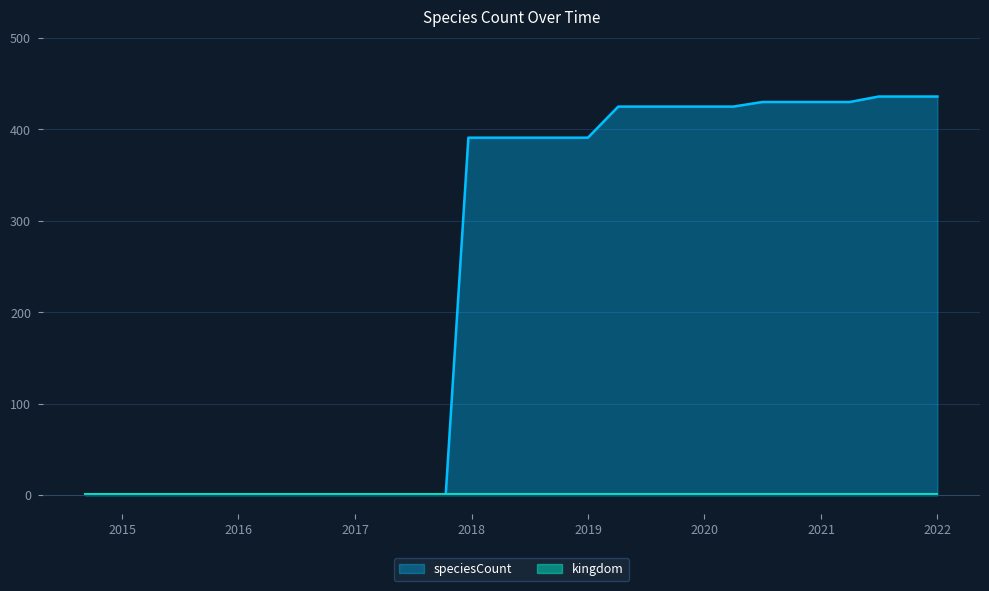

What is the sum of the values at 2018-04-09 and 2016-12-27?

392